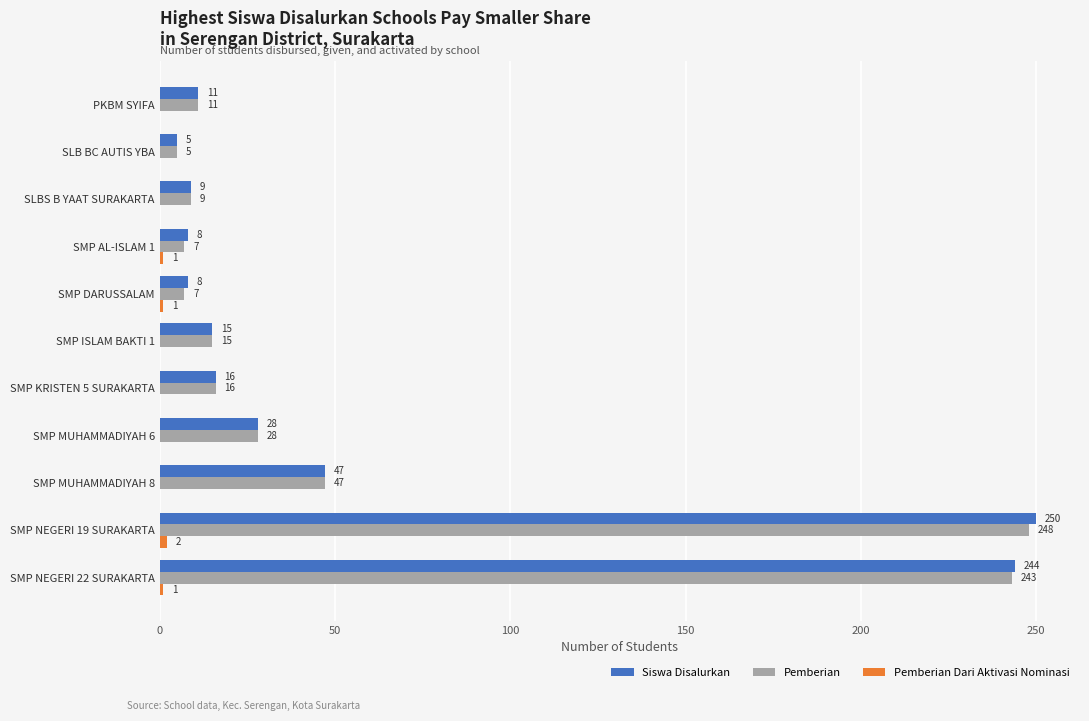

At which category is the sum across all series the highest?

SMP NEGERI 19 SURAKARTA